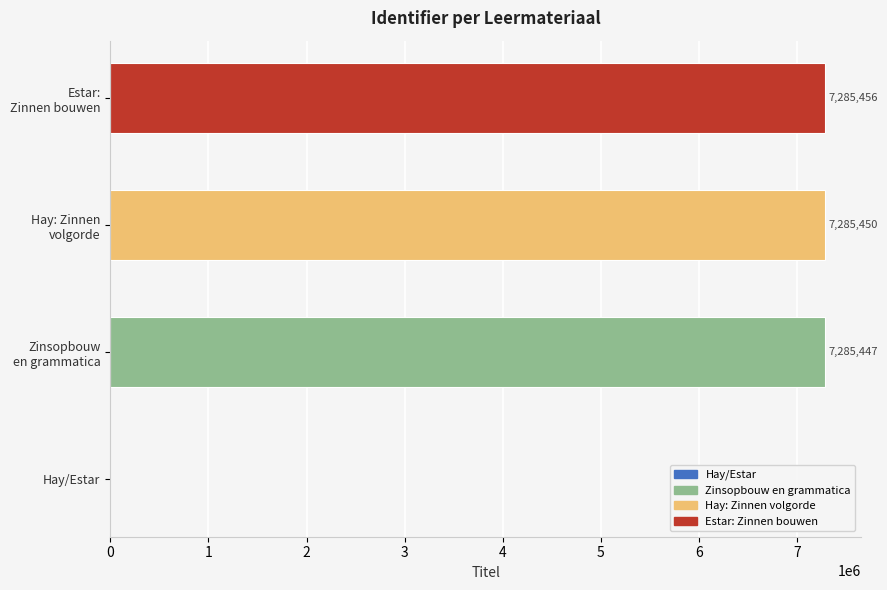

How many series are shown in this chart?

1